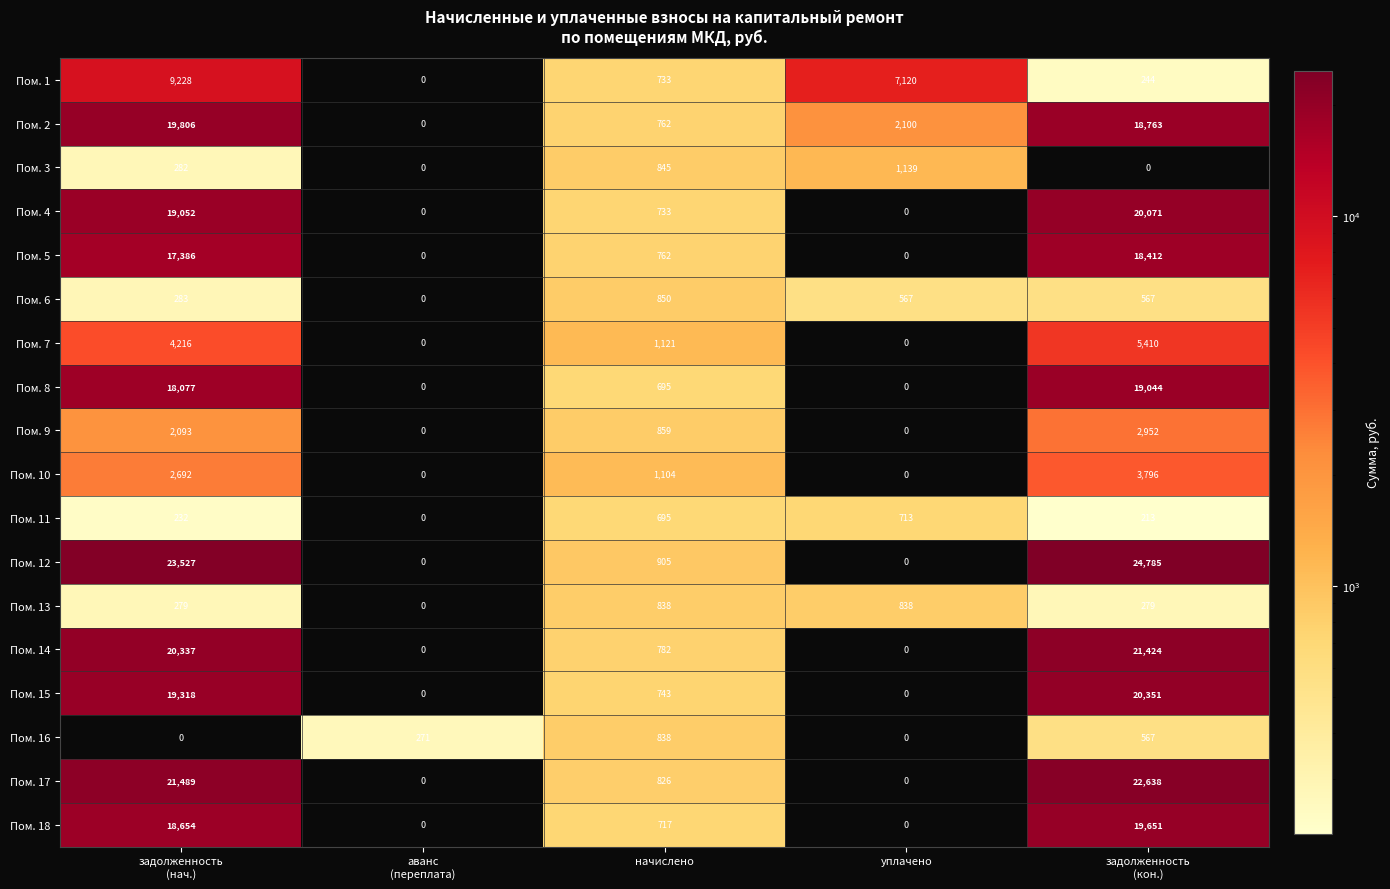

True or false: Пом. 6 has a value of 850 at начислено.

True